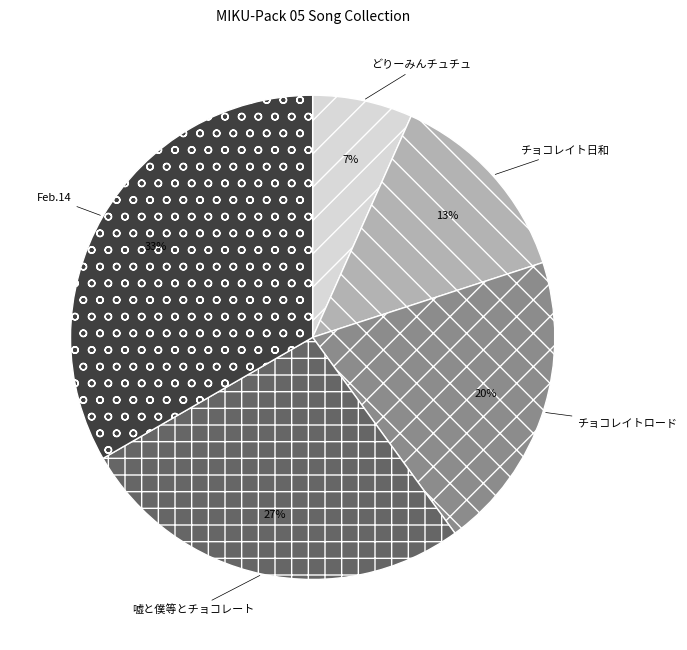

Is there any slice that represents more than half of the pie?

No